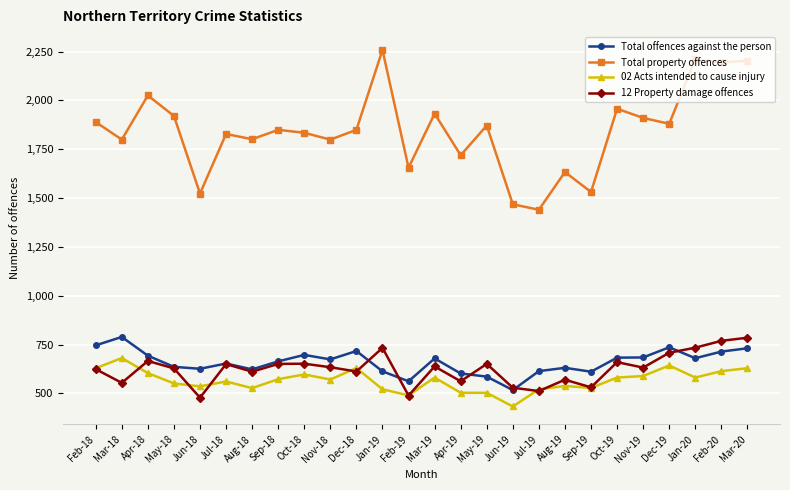

What is the label of the 11th point from the right?

May-19